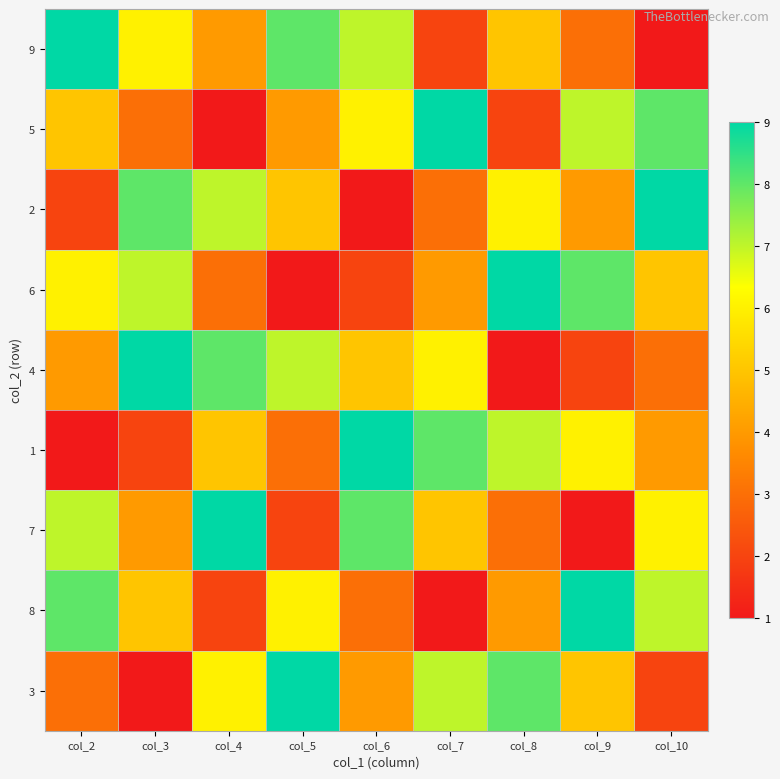

At how many categories does at least one series exceed 6?

9